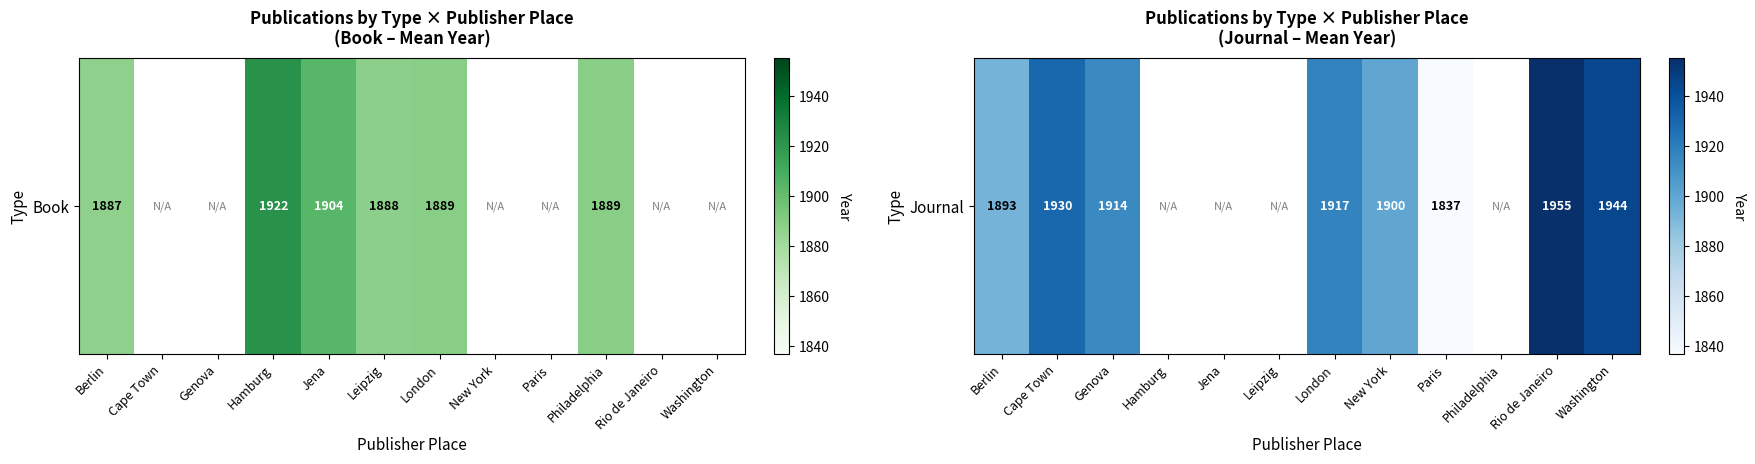

What is the sum of the values at New York and Rio de Janeiro?

3855.0